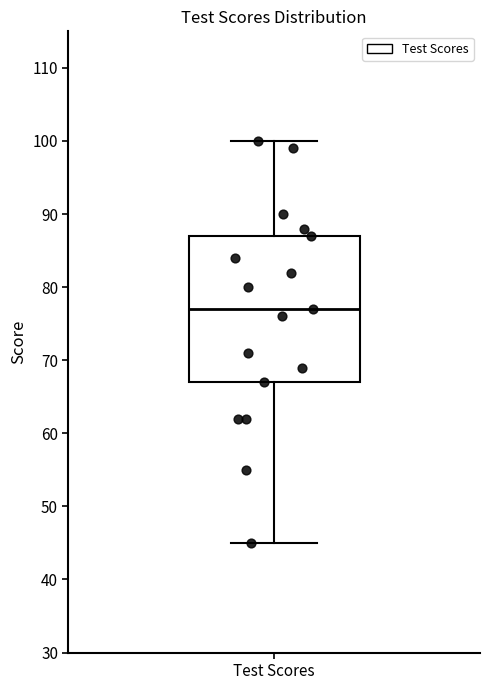

Where does the upper whisker of the box for Test Scores end on the y-axis? The values are not printed on the chart, so give them approximately, as read against the axis.

100